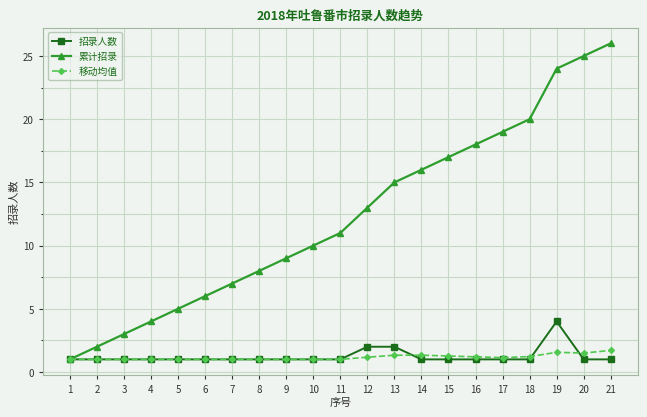

What are all the series names shown in the legend?

招录人数, 累计招录, 移动均值